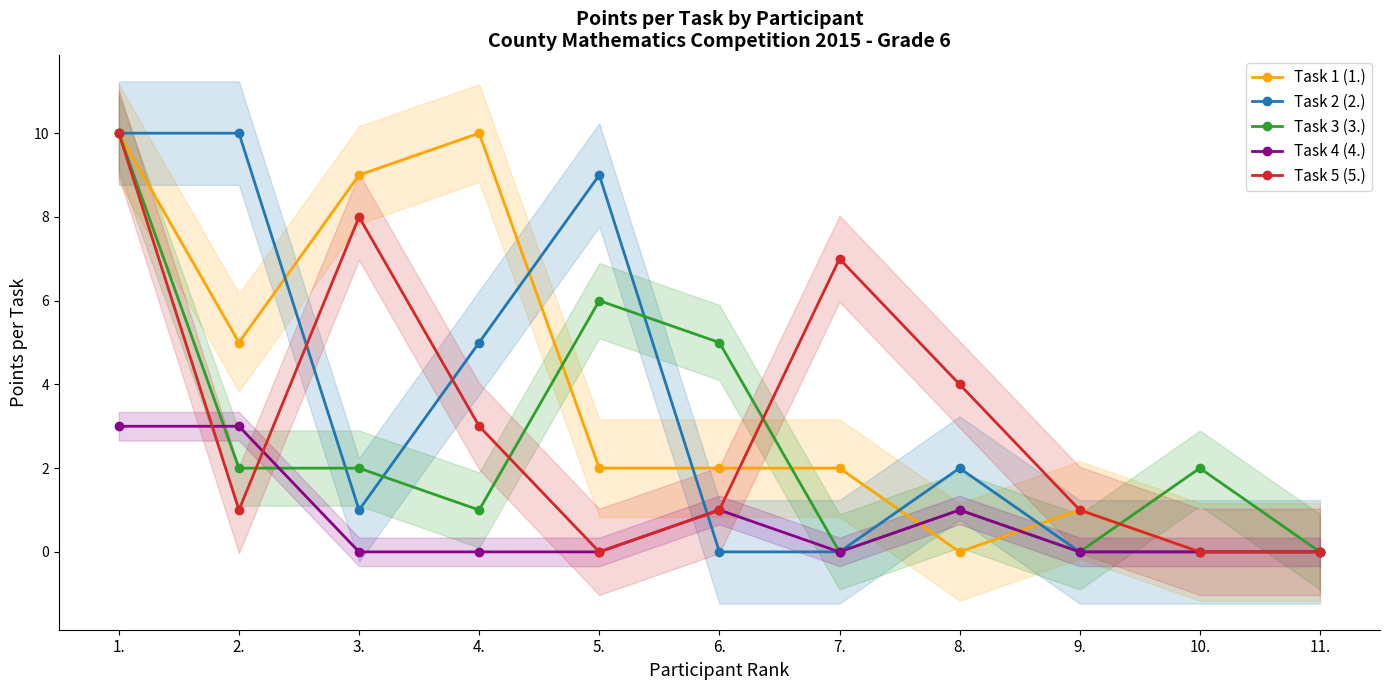

How many categories are shown in the chart?

11